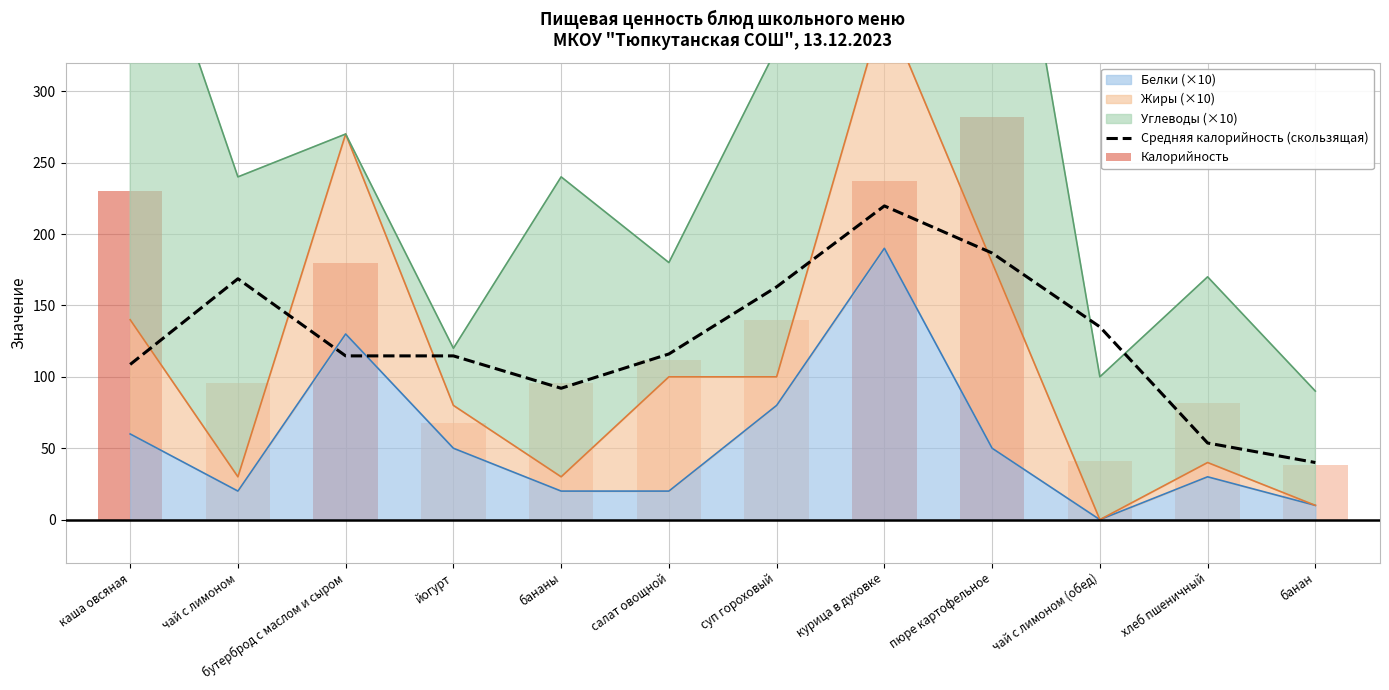

Reading right to left, what are all the values shown in this chart?

Средняя калорийность (скользящая): 40.0	53.7	135.0	186.7	219.7	163.0	116.0	92.0	114.7	114.7	168.7	108.7
Калорийность: 38.0	82.0	41.0	282.0	237.0	140.0	112.0	96.0	68.0	180.0	96.0	230.0